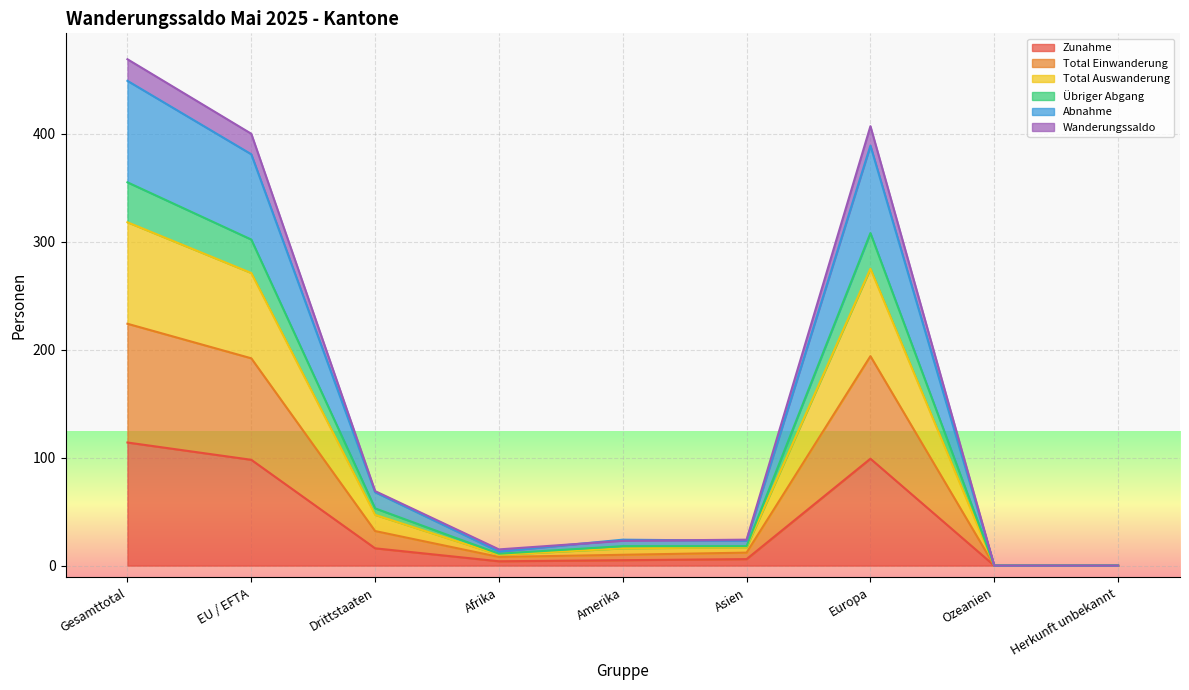

What is the highest value of the Zunahme series?

114